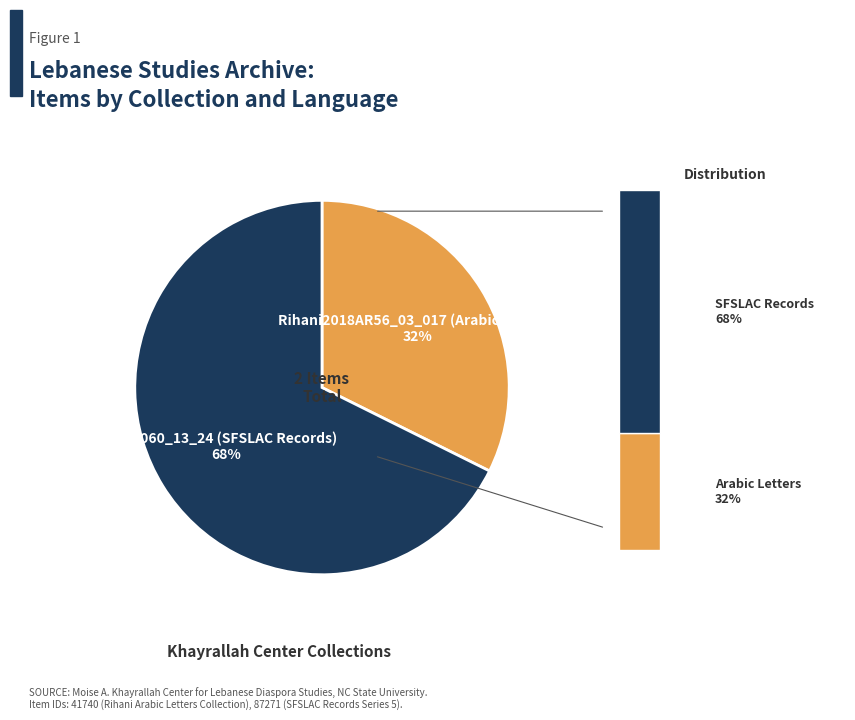

What is the smallest slice in the pie chart?

Rihani2018AR56_03_017 (Arabic Letters)